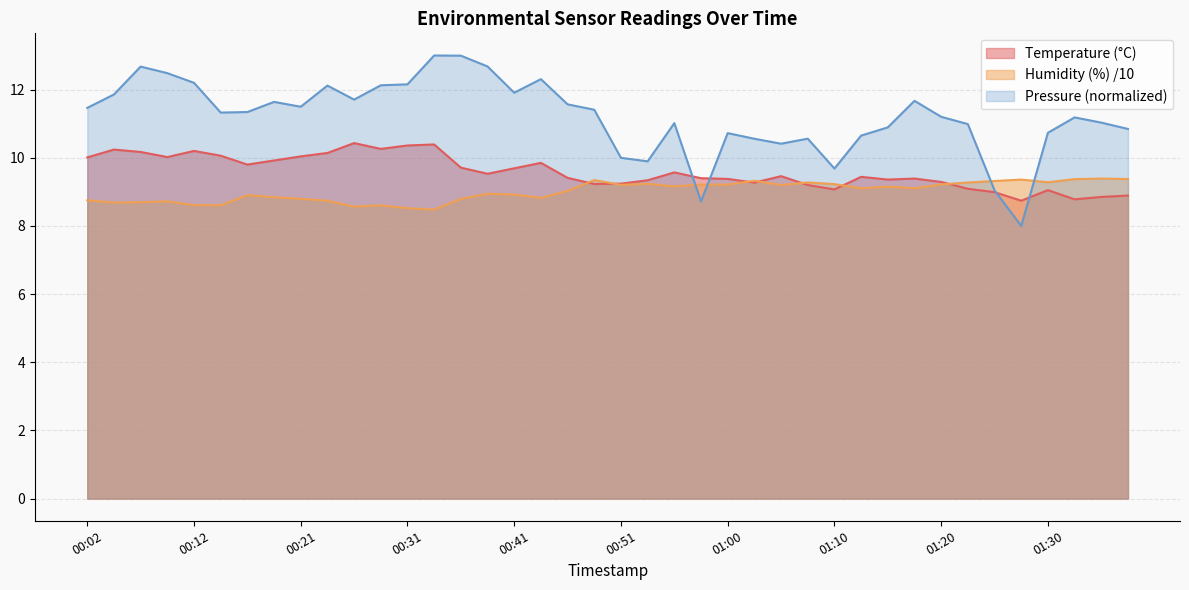

Which series has the widest spread of values?

Pressure (normalized)